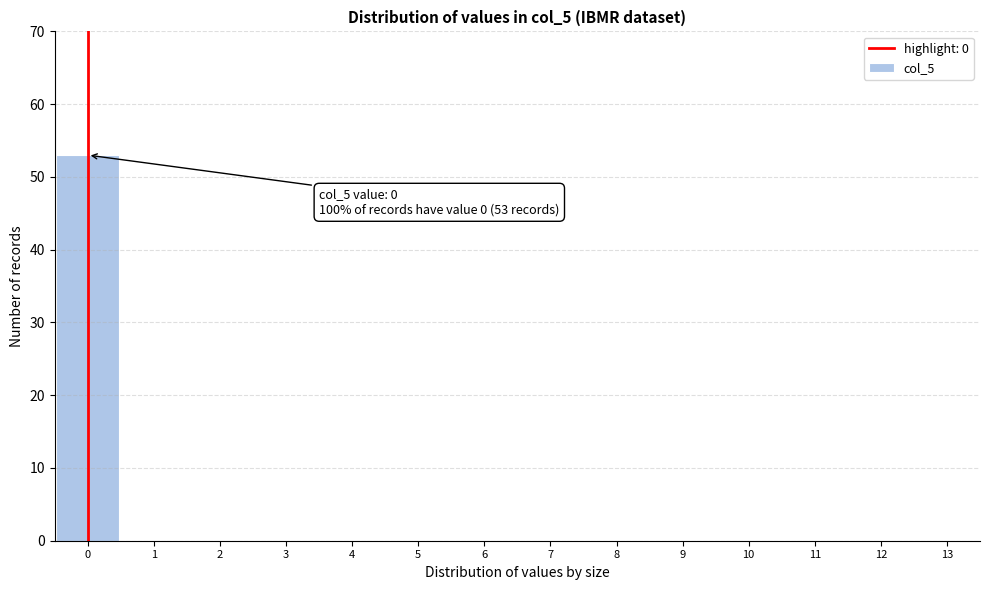

Reading left to right, extract all data points from this chart.

0=53	1=0	2=0	3=0	4=0	5=0	6=0	7=0	8=0	9=0	10=0	11=0	12=0	13=0